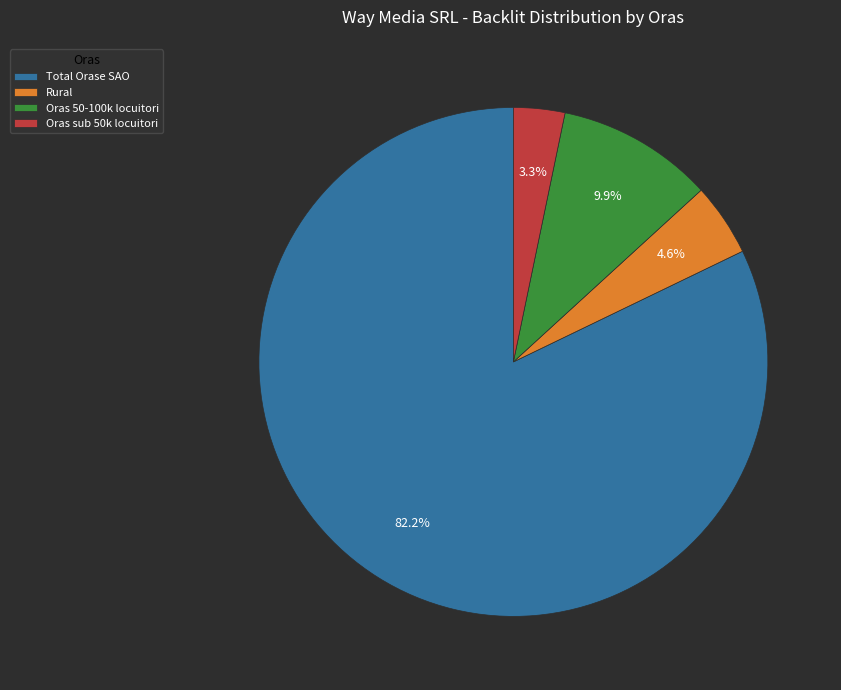

To the nearest percent, what portion does Oras sub 50k locuitori represent?

3%